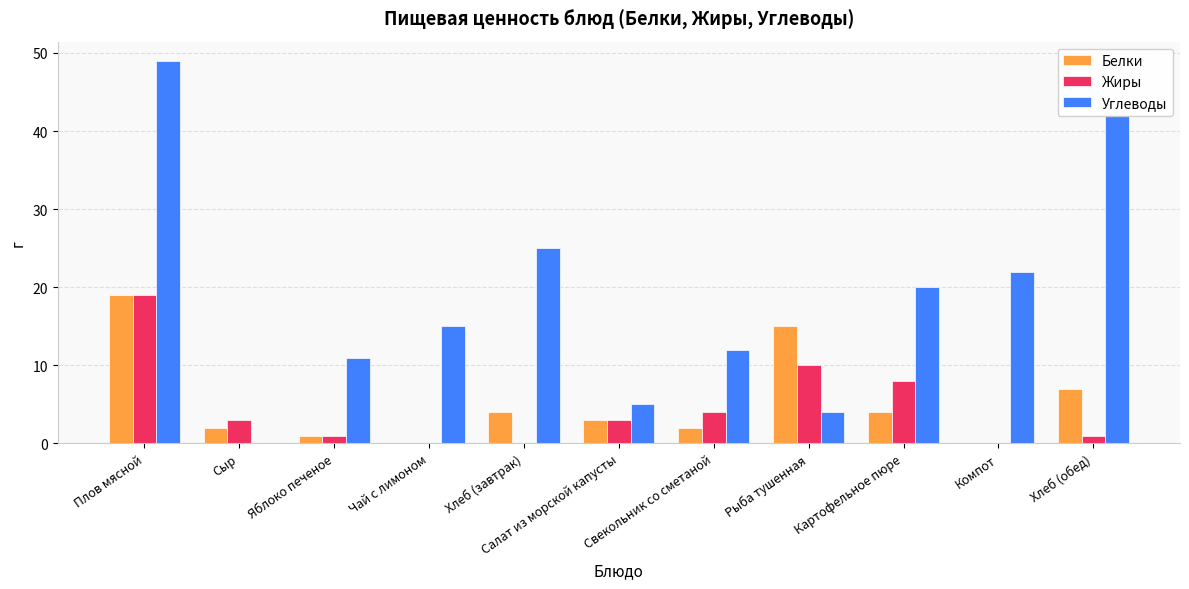

Which series has the largest range (max minus min)?

Углеводы